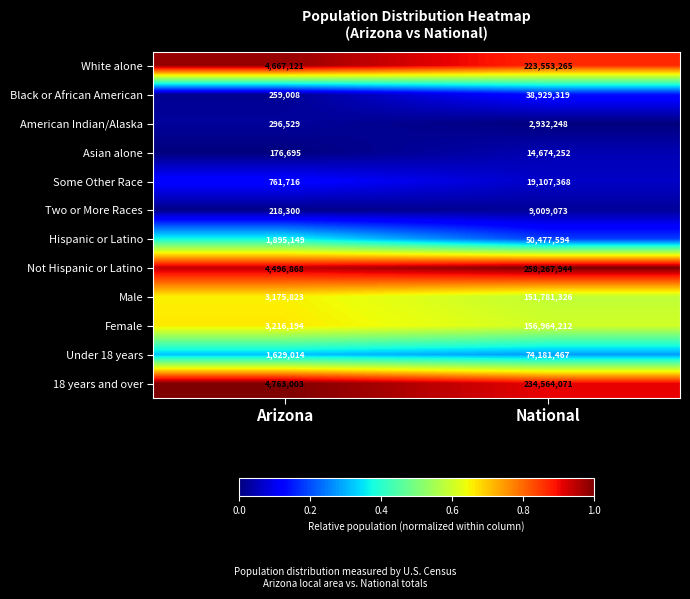

Reading right to left, transcribe all the data shown in this chart.

White alone: National=223553265	Arizona=4667121
Black or African American: National=38929319	Arizona=259008
American Indian/Alaska: National=2932248	Arizona=296529
Asian alone: National=14674252	Arizona=176695
Some Other Race: National=19107368	Arizona=761716
Two or More Races: National=9009073	Arizona=218300
Hispanic or Latino: National=50477594	Arizona=1895149
Not Hispanic or Latino: National=258267944	Arizona=4496868
Male: National=151781326	Arizona=3175823
Female: National=156964212	Arizona=3216194
Under 18 years: National=74181467	Arizona=1629014
18 years and over: National=234564071	Arizona=4763003